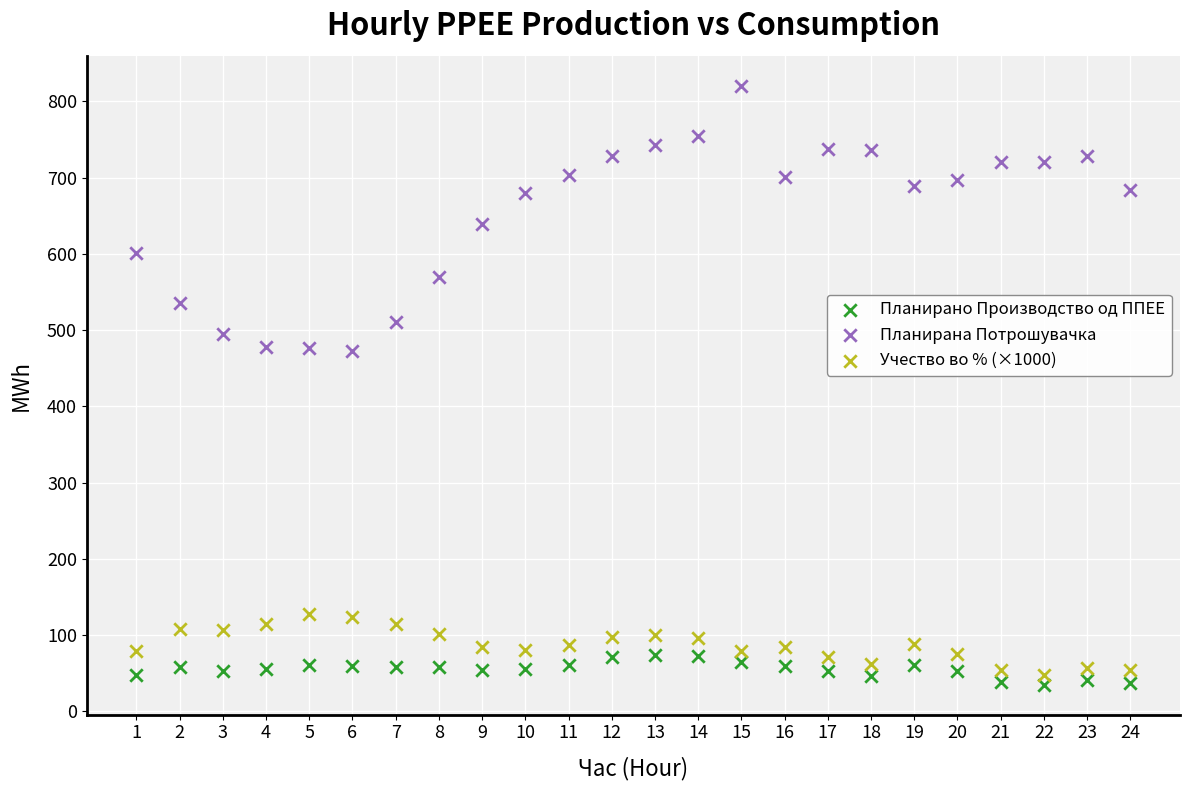

Which series contains the highest Y value?

Планирана Потрошувачка